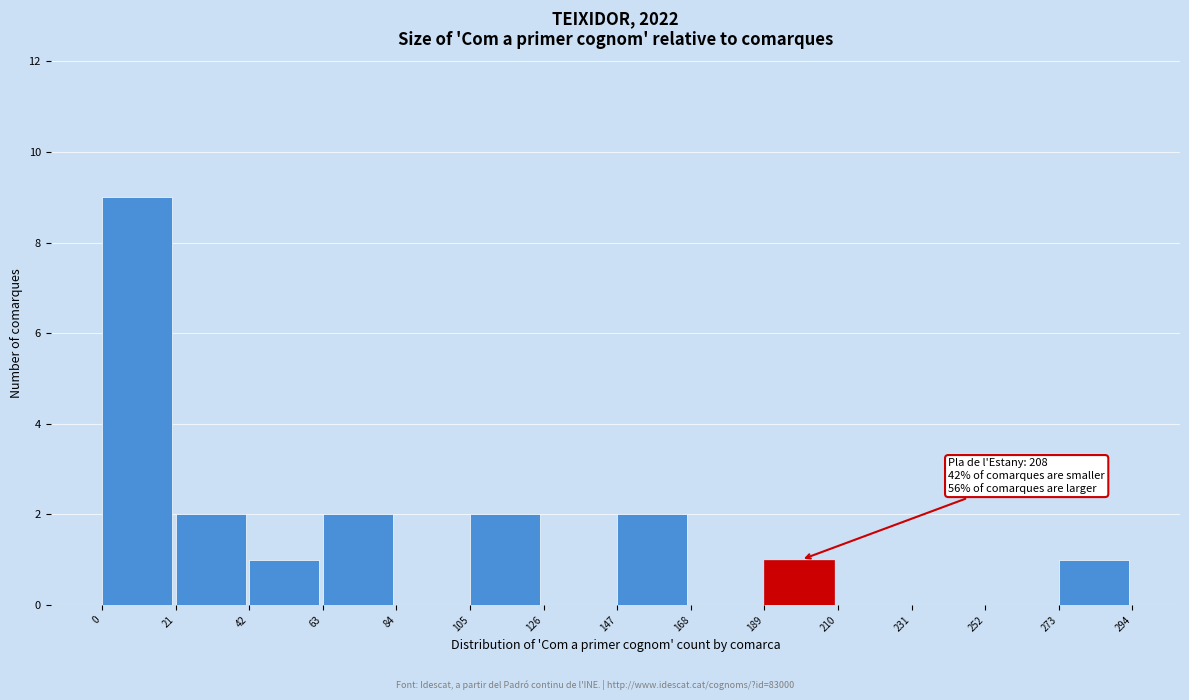

Which range on the x-axis has the tallest bar?

0 to 21